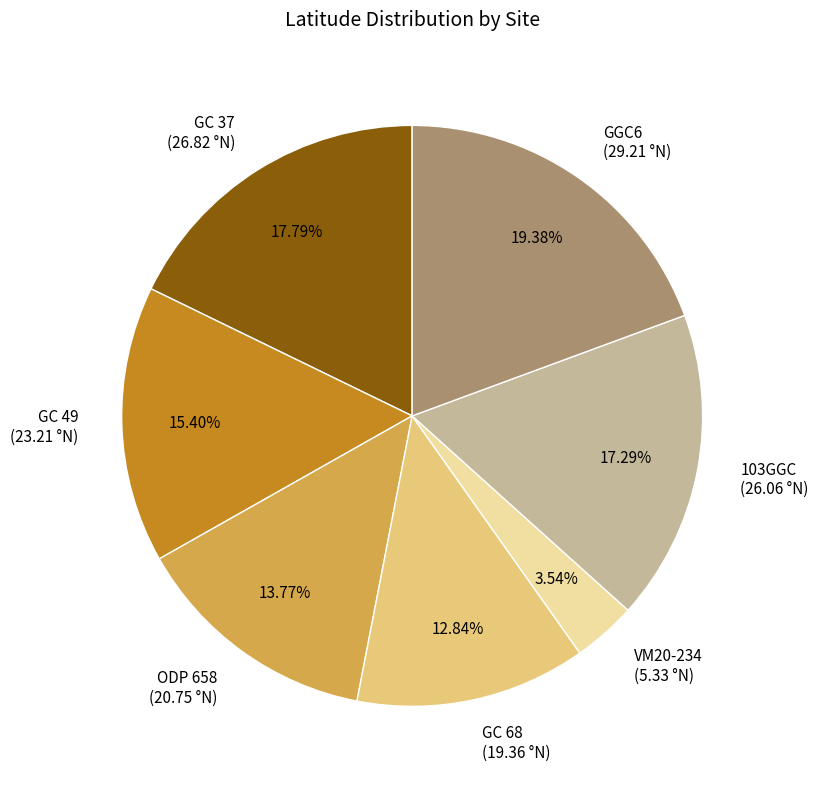

To the nearest percent, what is the combined percentage of VM20-234 and GC 68?

16%